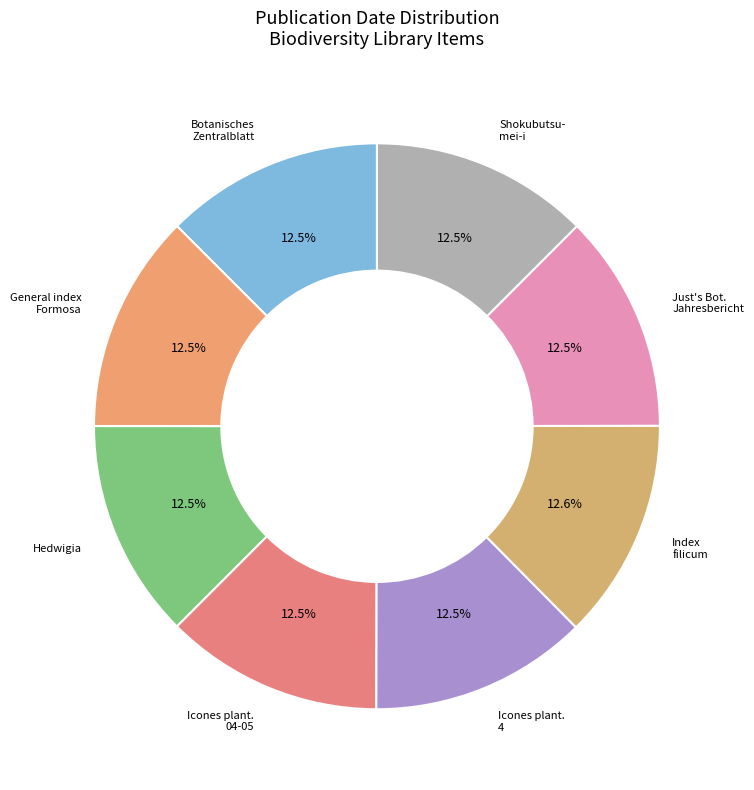

How many slices are in this pie chart?

8